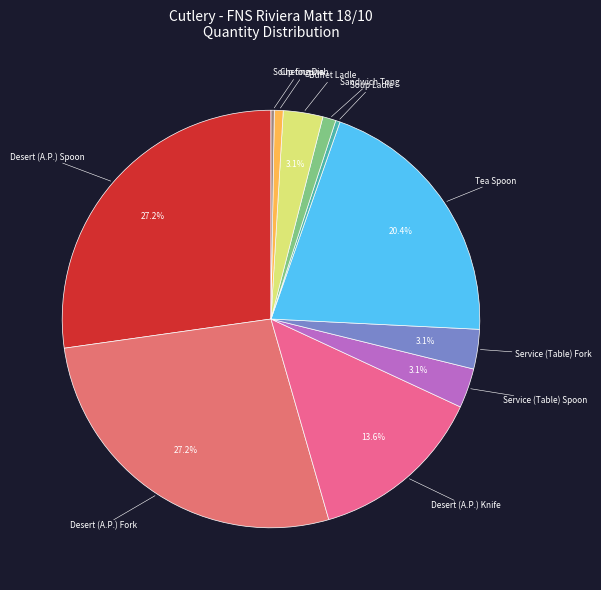

To the nearest percent, what is the average slice percentage?

9%